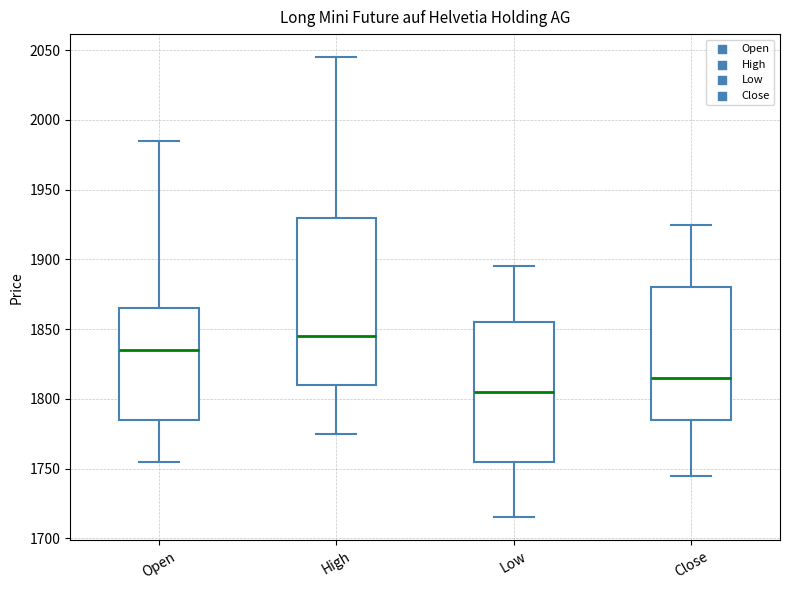

Reading left to right, read every box against the y-axis: the position of its median line, the range the box covers, and the ends of its whiskers. The values are not printed on the chart, so give them approximately, as read against the axis.

Open: median 1835, box 1785 to 1865, whiskers 1755 to 1985
High: median 1845, box 1810 to 1930, whiskers 1775 to 2045
Low: median 1805, box 1755 to 1855, whiskers 1715 to 1895
Close: median 1815, box 1785 to 1880, whiskers 1745 to 1925